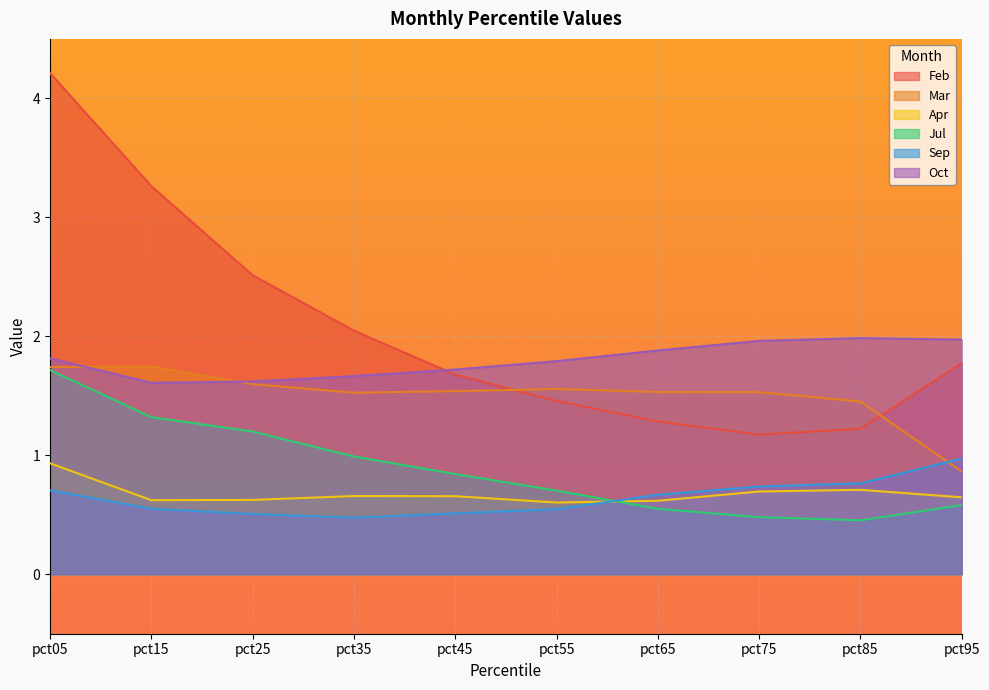

At which category does Oct reach its first local peak?

pct85